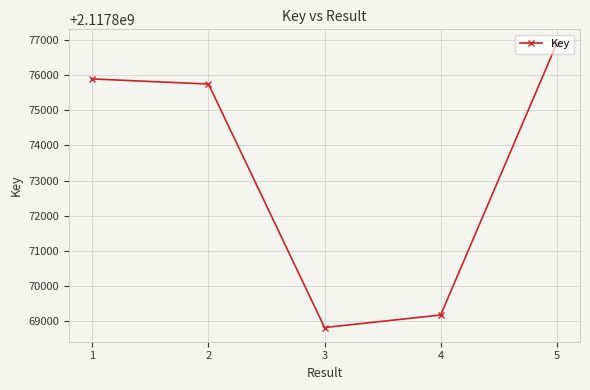

List the labels in order of value, smallest first.

3, 4, 2, 1, 5